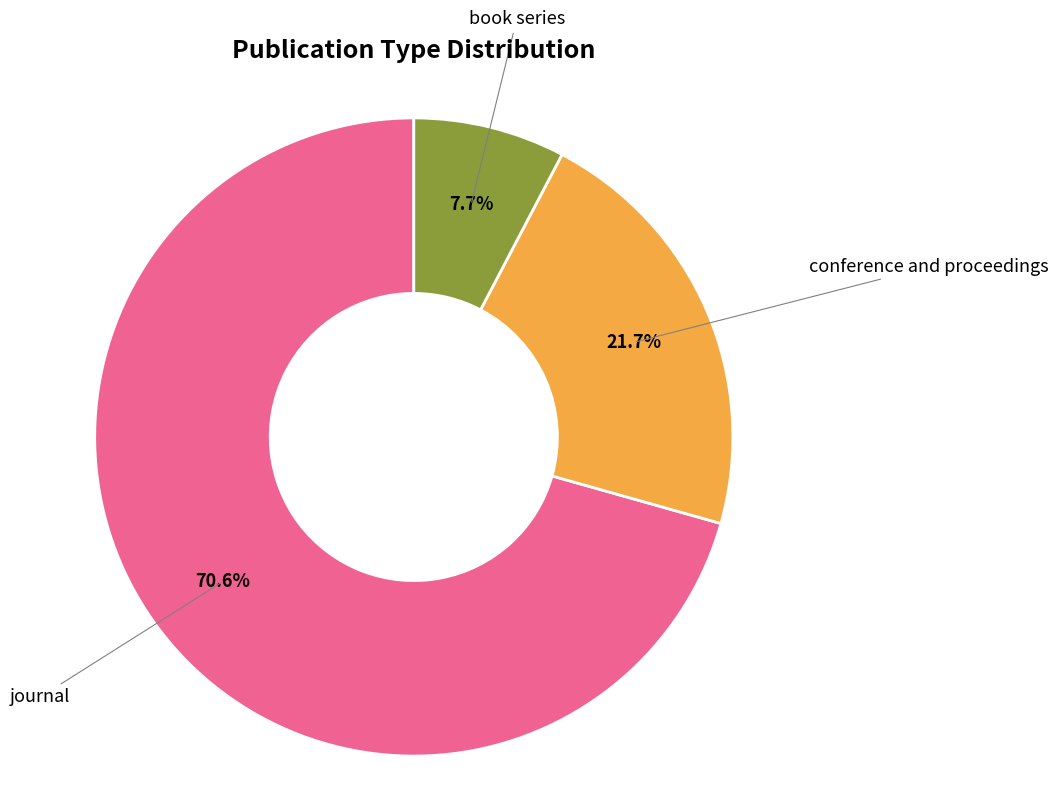

Between conference and proceedings and book series, which is larger?

conference and proceedings